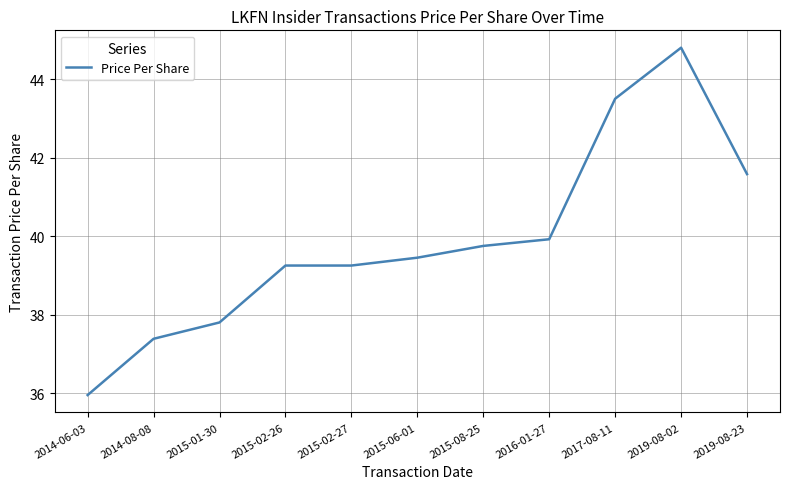

How many distinct data groups are displayed?

1